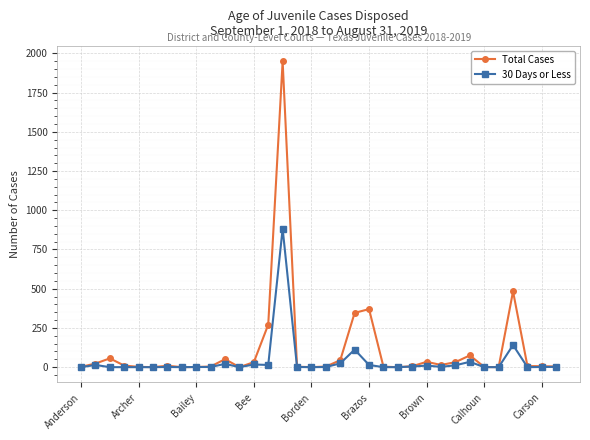

What are all the series names shown in the legend?

Total Cases, 30 Days or Less